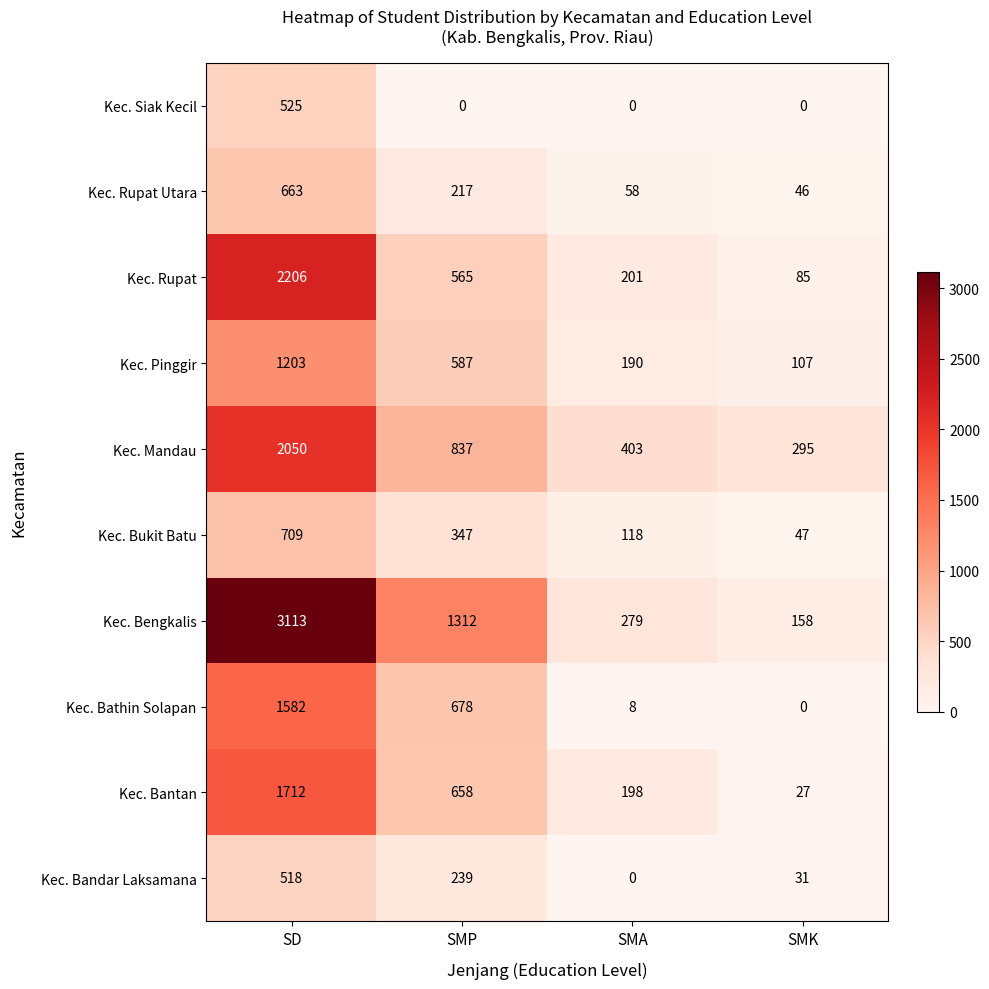

How many series are shown in this chart?

10